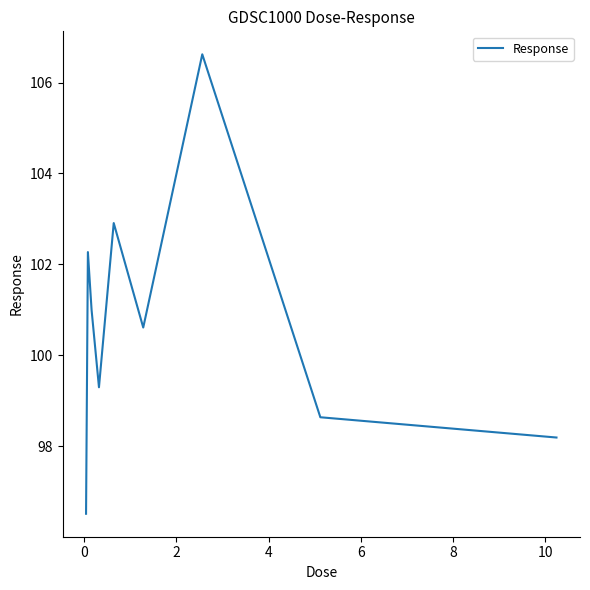

What is the smallest value displayed?

96.5